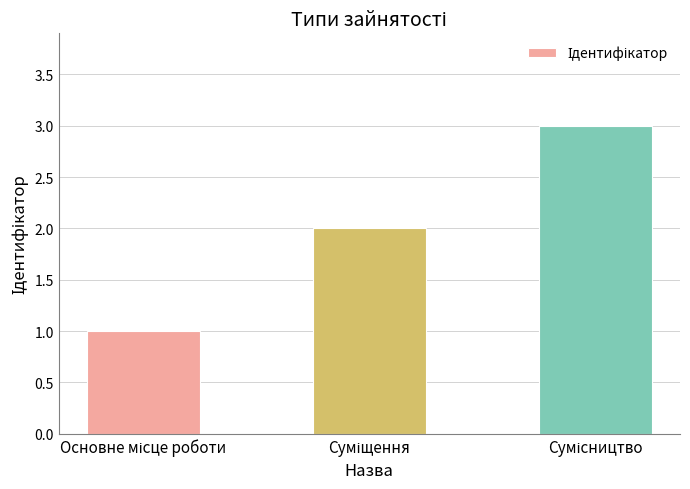

What is the sum of all values?

6